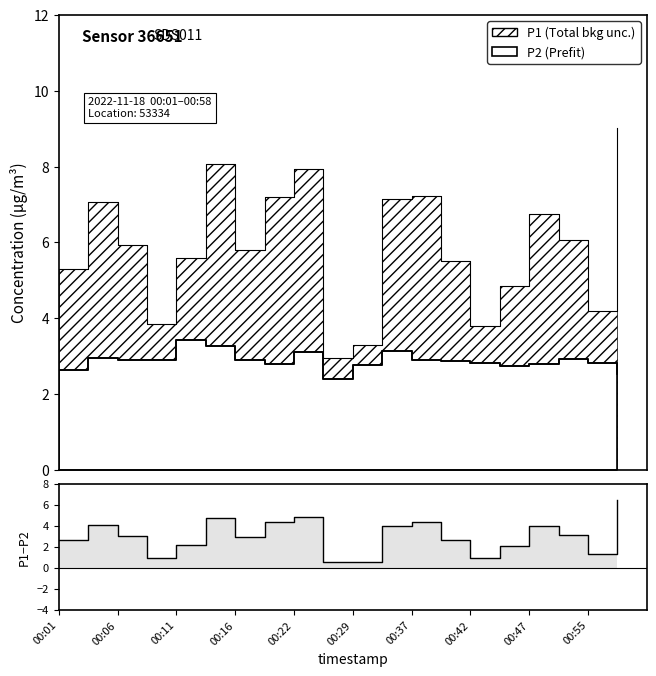

Between 15 and 00:47, which is larger?

00:47